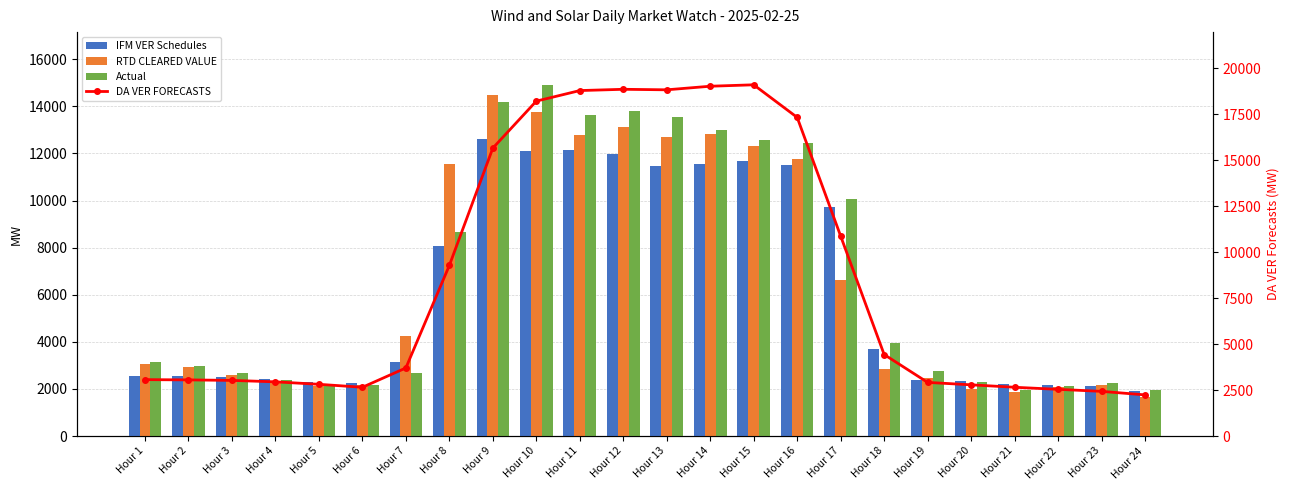

Are the bars grouped side by side (vs. stacked)?

Yes